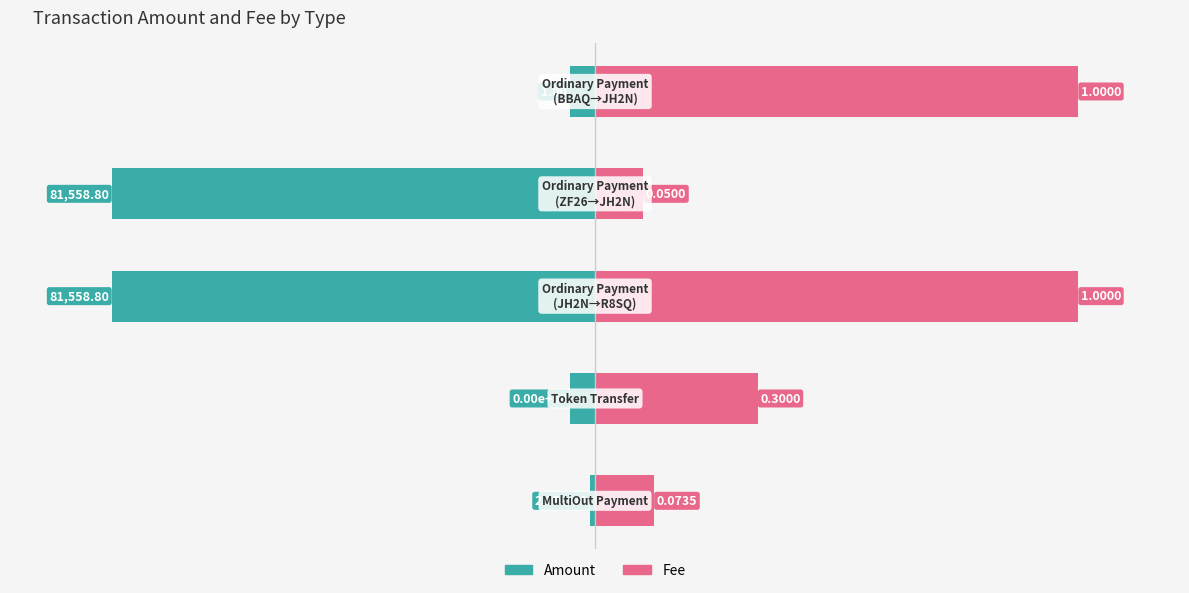

Where is Fee nearest to the value 52?

1